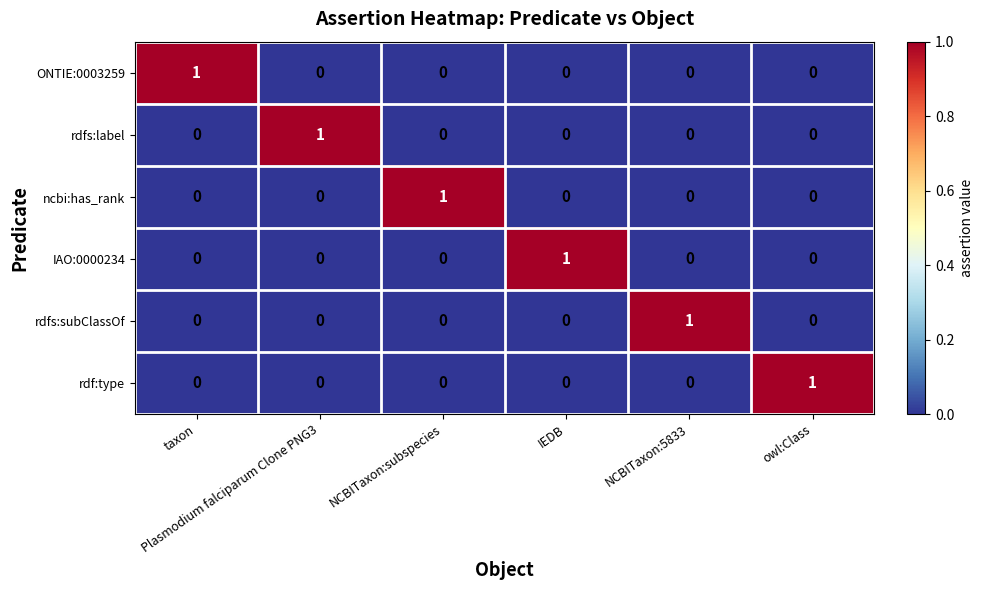

Count the IAO:0000234 values in the range 0 to 1.

6